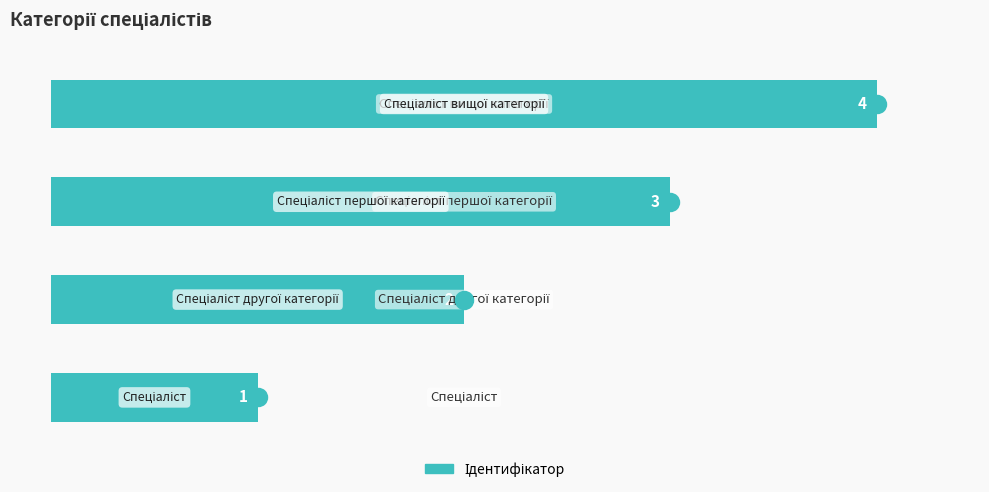

What is the greatest value displayed?

4